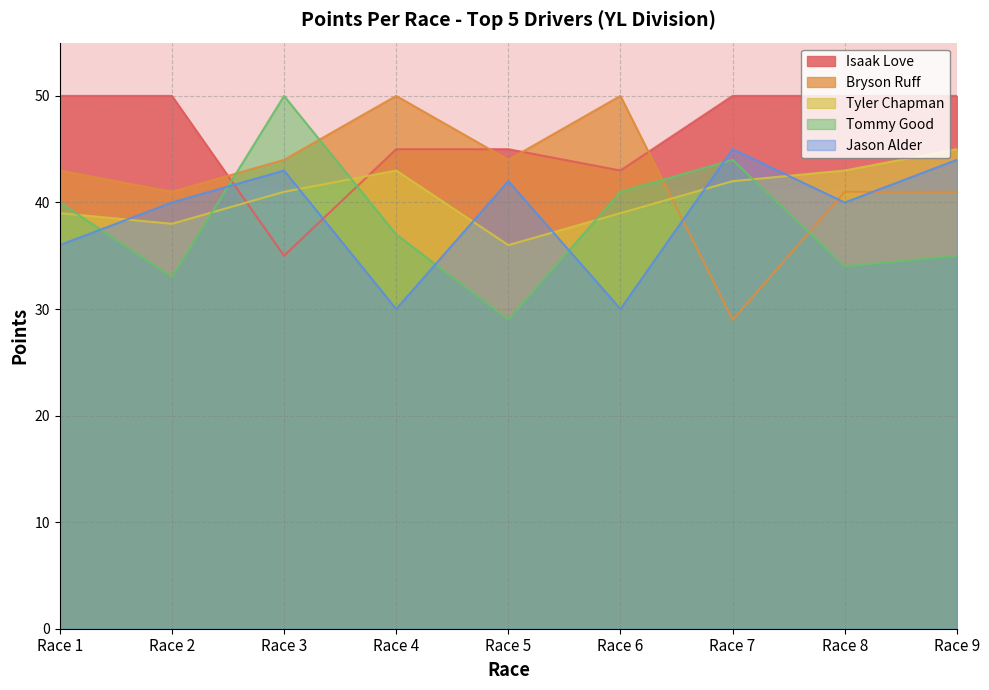

What is the lowest value of the Tommy Good series?

29